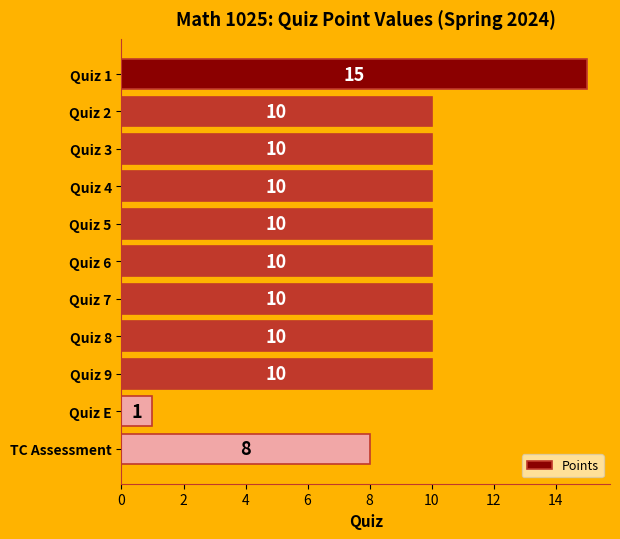

What is the value of the 10th bar from the top?

1